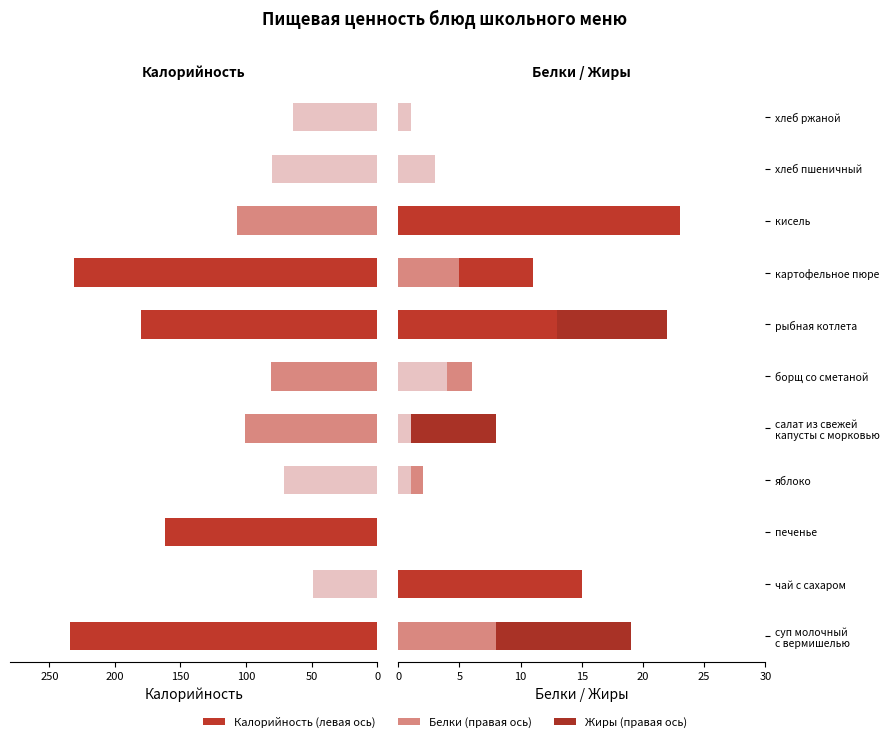

What are all the series names shown in the legend?

Калорийность, Белки, Жиры